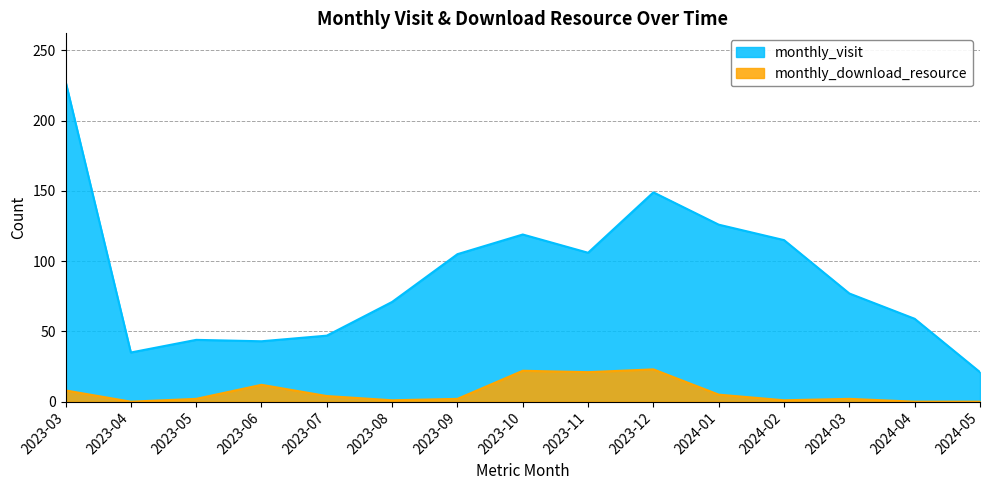

What is the greatest value displayed?

228